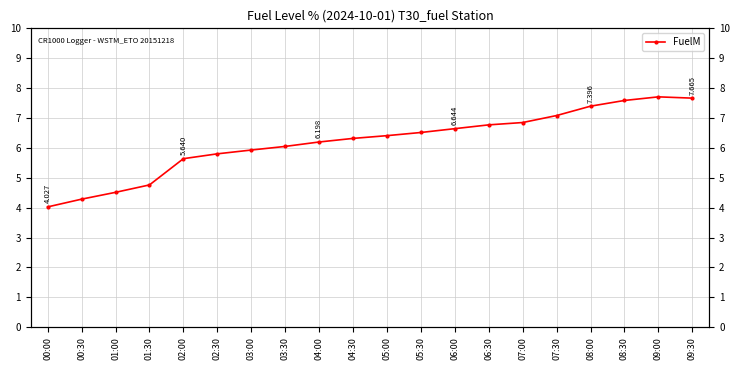

Reading left to right, extract all data points from this chart.

00:00=4.0	00:30=4.3	01:00=4.5	01:30=4.8	02:00=5.6	02:30=5.8	03:00=5.9	03:30=6.0	04:00=6.2	04:30=6.3	05:00=6.4	05:30=6.5	06:00=6.6	06:30=6.8	07:00=6.8	07:30=7.1	08:00=7.4	08:30=7.6	09:00=7.7	09:30=7.7